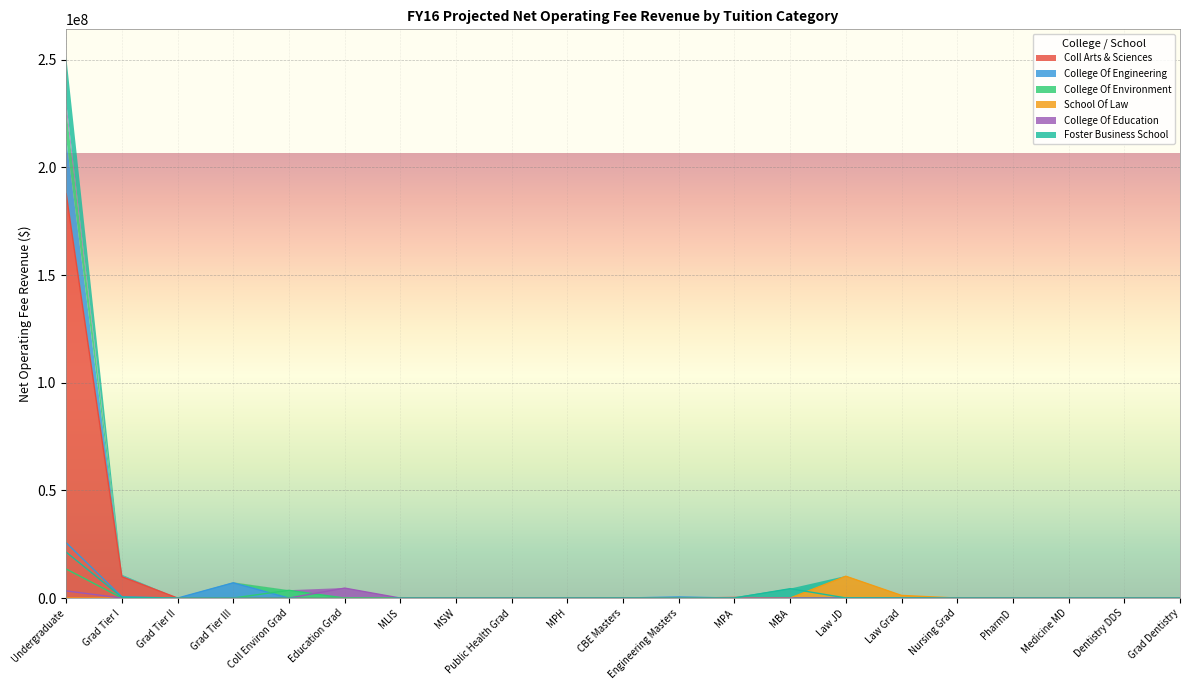

Reading left to right, extract all data points from this chart.

Coll Arts & Sciences: Undergraduate=187749918.3	Grad Tier I=9893908.1	Grad Tier II=11388.7	Grad Tier III=153322.0	Coll Environ Grad=67713.8	Education Grad=45560.9	MLIS=0.0	MSW=2939.5	Public Health Grad=30658.5	MPH=25792.7	CBE Masters=18459.7	Engineering Masters=3447.4	MPA=278344.1	MBA=25913.7	Law JD=37344.9	Law Grad=9162.9	Nursing Grad=1315.5	PharmD=2566.7	Medicine MD=1180.8	Dentistry DDS=0.0	Grad Dentistry=1639.6
College Of Engineering: Undergraduate=25664552.6	Grad Tier I=571462.4	Grad Tier II=0.0	Grad Tier III=7077660.5	Coll Environ Grad=6313.2	Education Grad=223.9	MLIS=0.0	MSW=0.0	Public Health Grad=2331.6	MPH=8100.1	CBE Masters=16624.9	Engineering Masters=507508.6	MPA=2065.9	MBA=2334.3	Law JD=20591.6	Law Grad=0.0	Nursing Grad=0.0	PharmD=0.0	Medicine MD=27180.8	Dentistry DDS=0.0	Grad Dentistry=0.0
College Of Environment: Undergraduate=13489397.8	Grad Tier I=12639.2	Grad Tier II=0.0	Grad Tier III=19086.2	Coll Environ Grad=3590455.8	Education Grad=8332.6	MLIS=0.0	MSW=0.0	Public Health Grad=1587.5	MPH=148.9	CBE Masters=22297.1	Engineering Masters=745.4	MPA=151818.9	MBA=15537.8	Law JD=12405.9	Law Grad=0.0	Nursing Grad=93.9	PharmD=427.8	Medicine MD=0.0	Dentistry DDS=0.0	Grad Dentistry=0.0
School Of Law: Undergraduate=21847.8	Grad Tier I=9417.6	Grad Tier II=152.5	Grad Tier III=35010.3	Coll Environ Grad=3465.4	Education Grad=0.0	MLIS=0.0	MSW=56.5	Public Health Grad=148.8	MPH=5239.8	CBE Masters=0.0	Engineering Masters=0.0	MPA=2508.7	MBA=5040.3	Law JD=10137957.0	Law Grad=1231129.2	Nursing Grad=0.0	PharmD=71.3	Medicine MD=0.0	Dentistry DDS=0.0	Grad Dentistry=0.0
College Of Education: Undergraduate=3312459.4	Grad Tier I=9471.7	Grad Tier II=1169.4	Grad Tier III=11933.6	Coll Environ Grad=1489.6	Education Grad=4626045.9	MLIS=0.0	MSW=169.6	Public Health Grad=148.8	MPH=0.0	CBE Masters=198.9	Engineering Masters=0.0	MPA=6271.7	MBA=0.0	Law JD=0.0	Law Grad=0.0	Nursing Grad=0.0	PharmD=0.0	Medicine MD=0.0	Dentistry DDS=0.0	Grad Dentistry=0.0
Foster Business School: Undergraduate=21306443.3	Grad Tier I=343888.1	Grad Tier II=0.0	Grad Tier III=24207.1	Coll Environ Grad=350.5	Education Grad=179.2	MLIS=0.0	MSW=0.0	Public Health Grad=99.2	MPH=297.8	CBE Masters=10467.1	Engineering Masters=0.0	MPA=21102.3	MBA=4353850.9	Law JD=63967.1	Law Grad=0.0	Nursing Grad=0.0	PharmD=0.0	Medicine MD=0.0	Dentistry DDS=0.0	Grad Dentistry=0.0